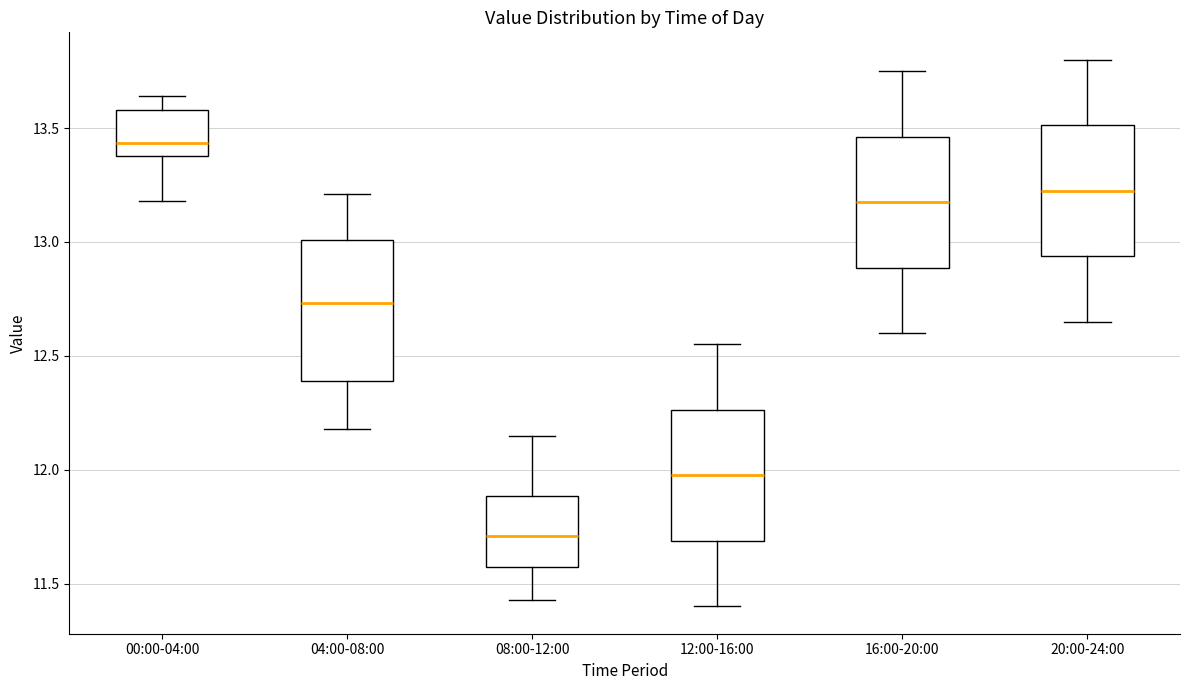

Reading left to right, read every box against the y-axis: the position of its median line, the range the box covers, and the ends of its whiskers. The values are not printed on the chart, so give them approximately, as read against the axis.

00:00-04:00: median 13.45, box 13.40 to 13.60, whiskers 13.20 to 13.65
04:00-08:00: median 12.75, box 12.40 to 13.00, whiskers 12.20 to 13.20
08:00-12:00: median 11.70, box 11.55 to 11.90, whiskers 11.45 to 12.15
12:00-16:00: median 12.00, box 11.70 to 12.25, whiskers 11.40 to 12.55
16:00-20:00: median 13.20, box 12.90 to 13.45, whiskers 12.60 to 13.75
20:00-24:00: median 13.25, box 12.95 to 13.50, whiskers 12.65 to 13.80